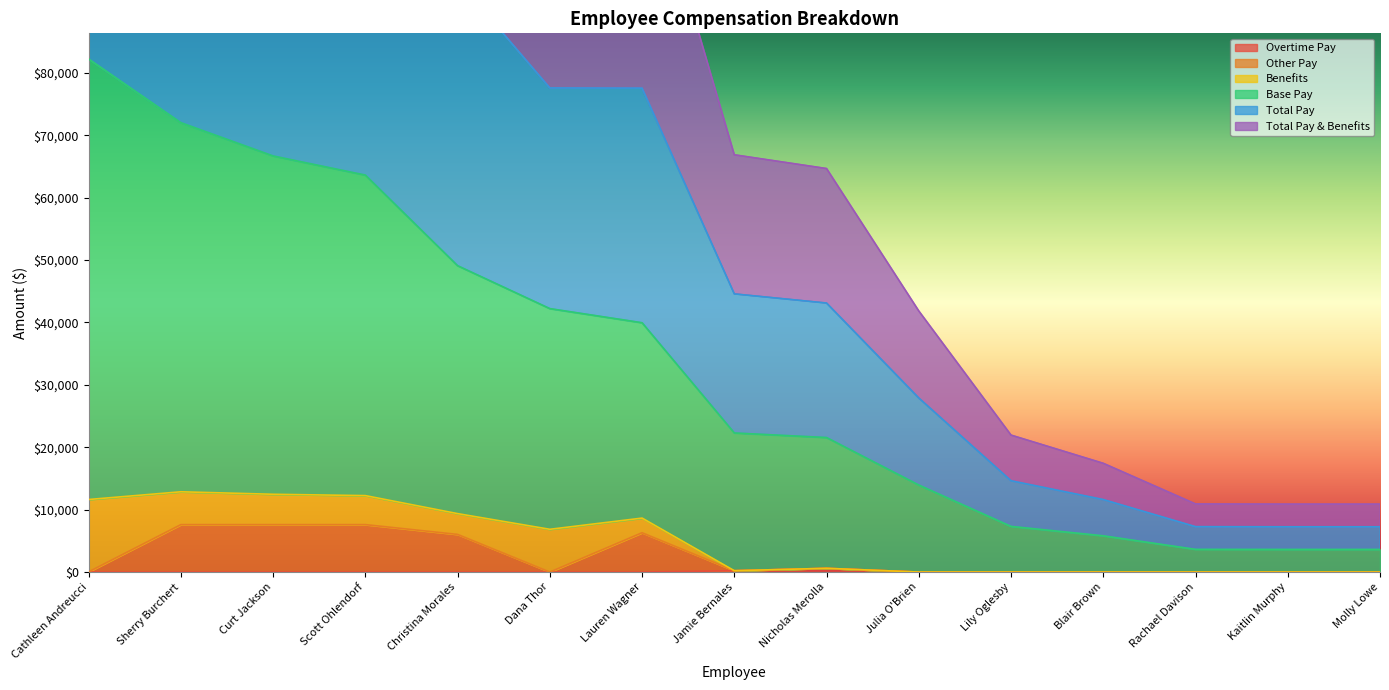

How many data points in Other Pay are above 32?

8